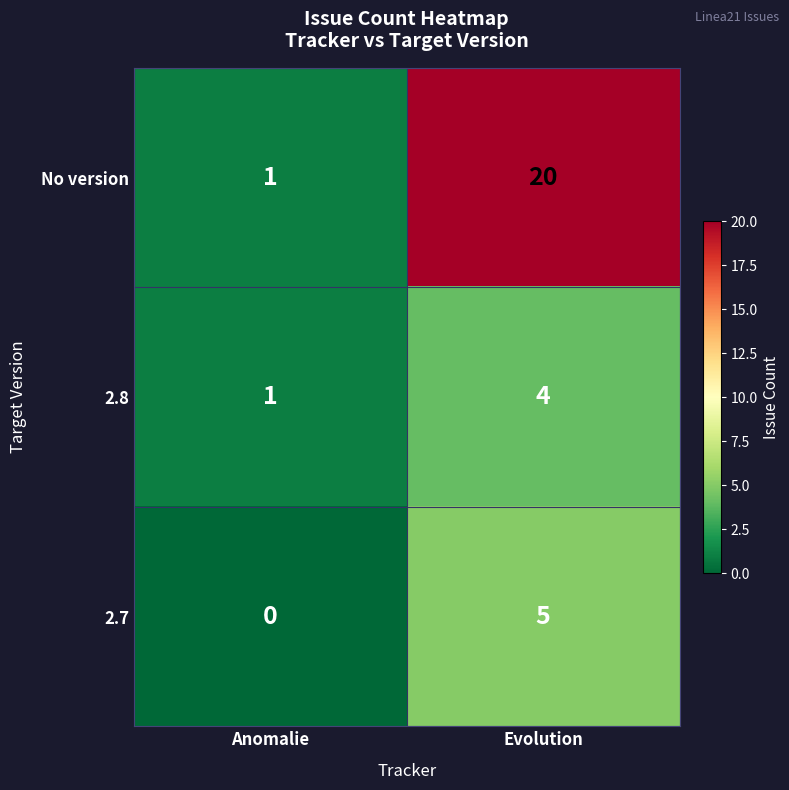

The No version series shows 20 at Evolution. True or false?

True